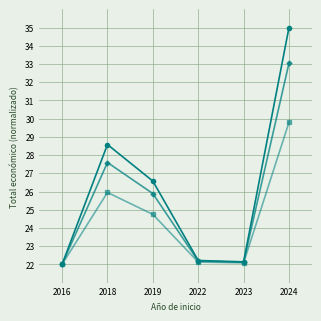

At which category is the sum across all series the highest?

2024